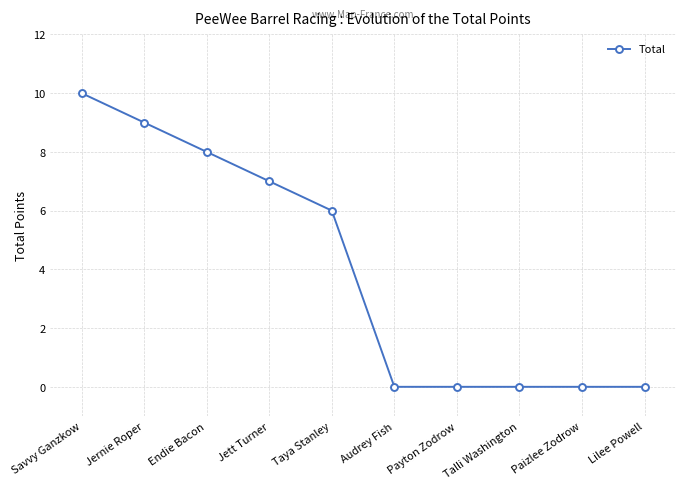

The value at Jernie Roper is 4. True or false?

False